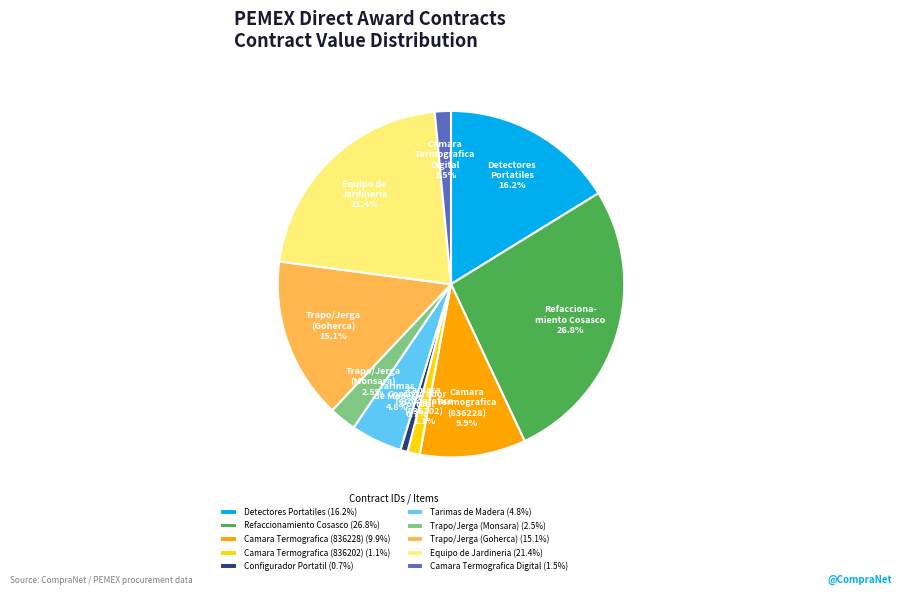

Between Camara Termografica (836228) (9.9%) and Detectores Portatiles (16.2%), which is larger?

Detectores Portatiles (16.2%)